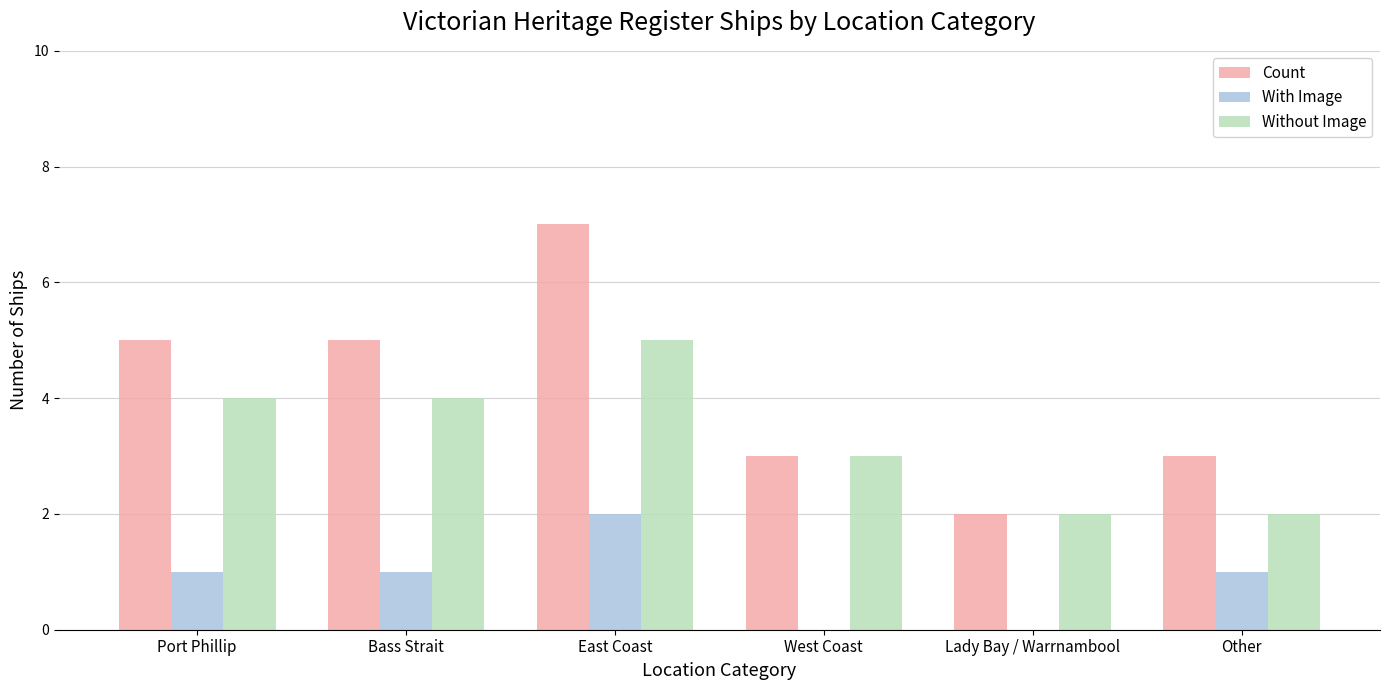

The value of With Image at West Coast is 0. True or false?

True